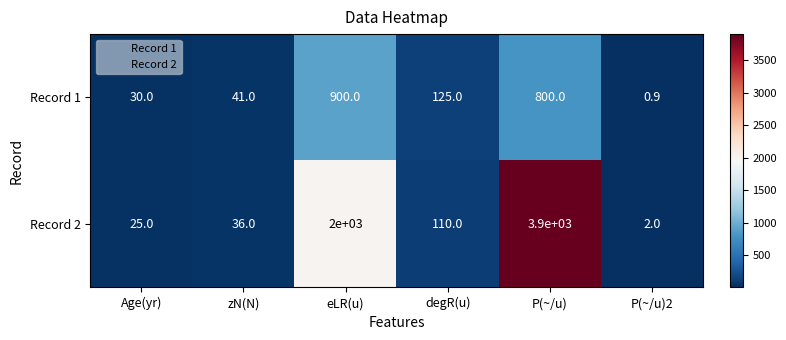

Which series has the widest spread of values?

Record 2